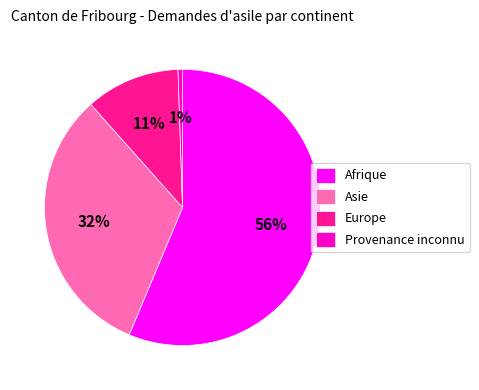

Is it true that Provenance inconnu is 11% of the pie?

False